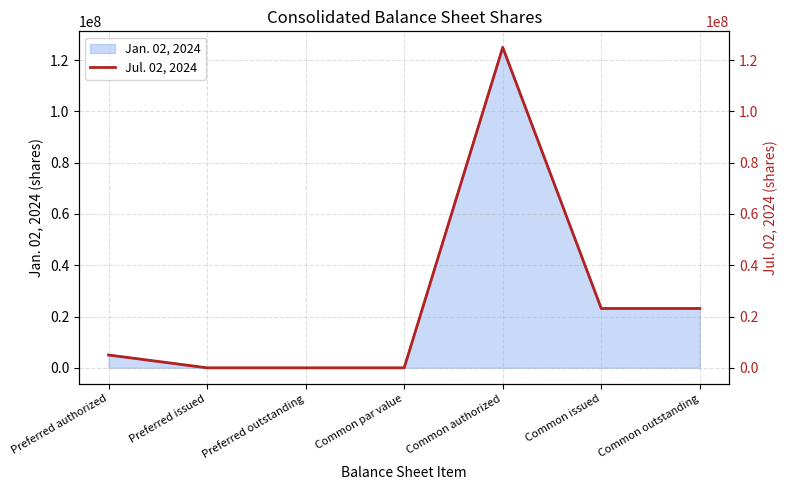

How many lines are shown in the chart?

1